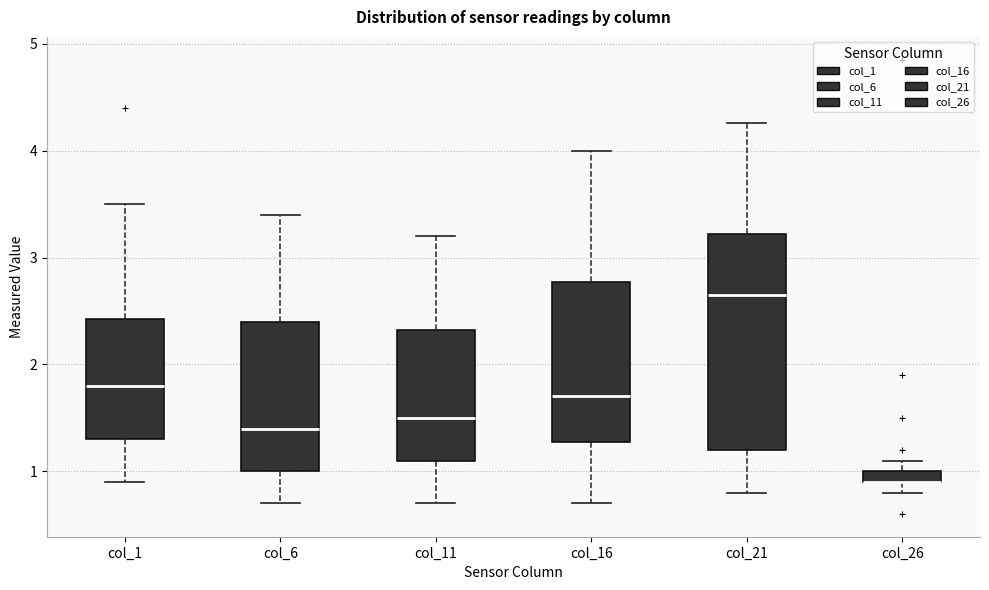

Comparing the boxes themselves (not the whiskers), which one is the tallest?

col_21